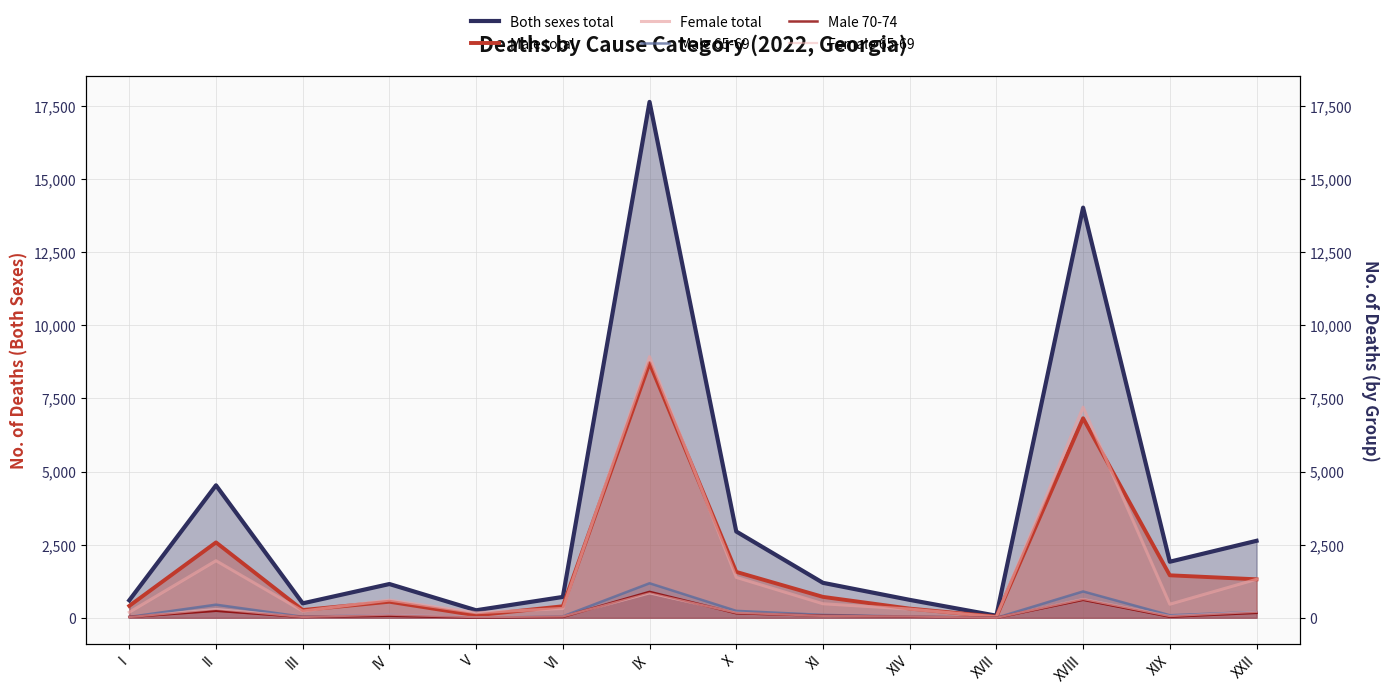

What is the difference between the Female total values at XVII and IV?

572